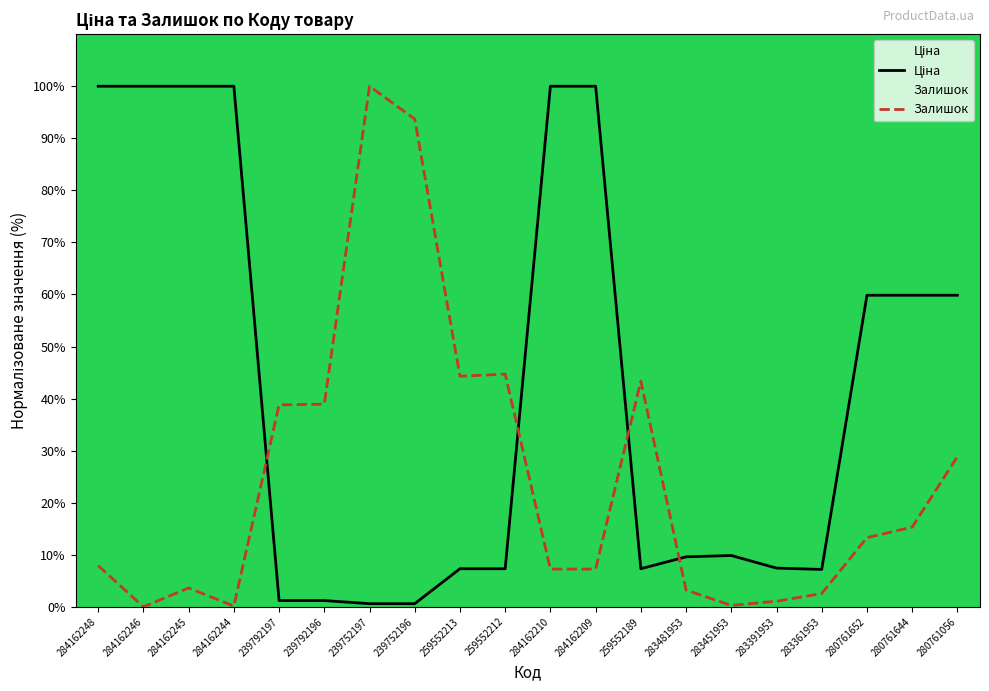

At how many categories does at least one series exceed 33?

16